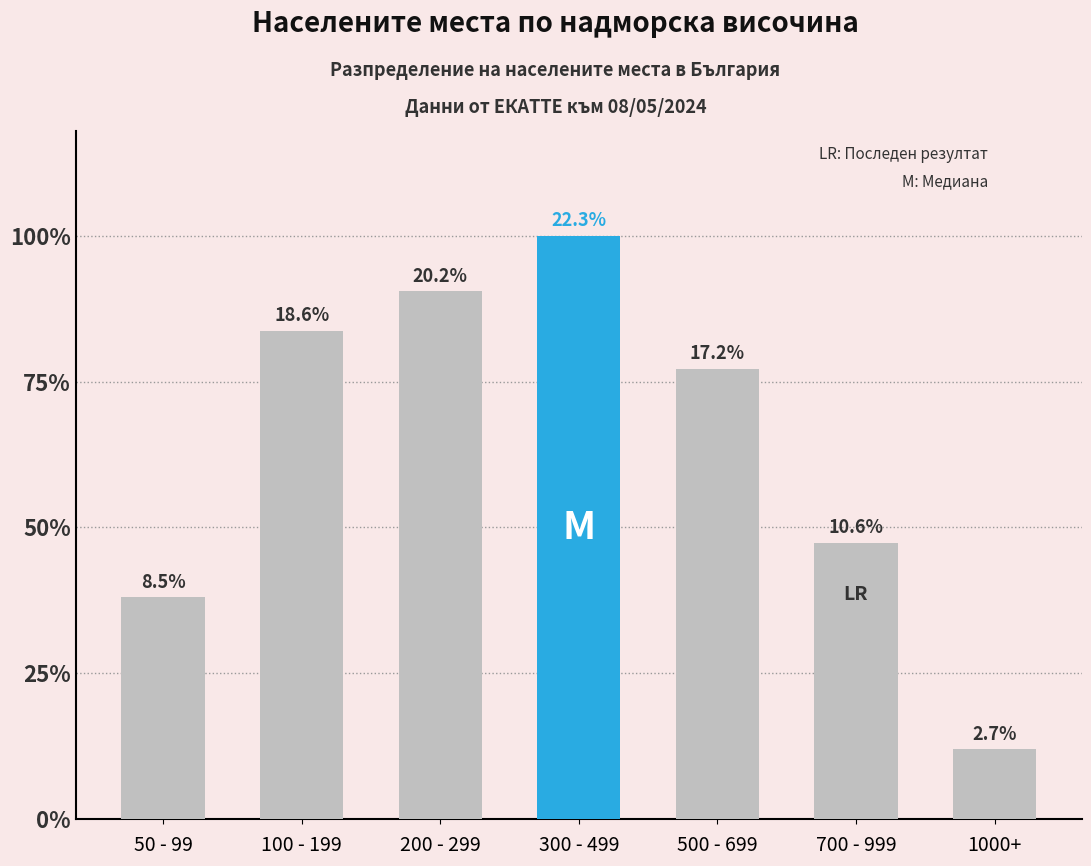

Which category has the highest value across all series?

300 - 499